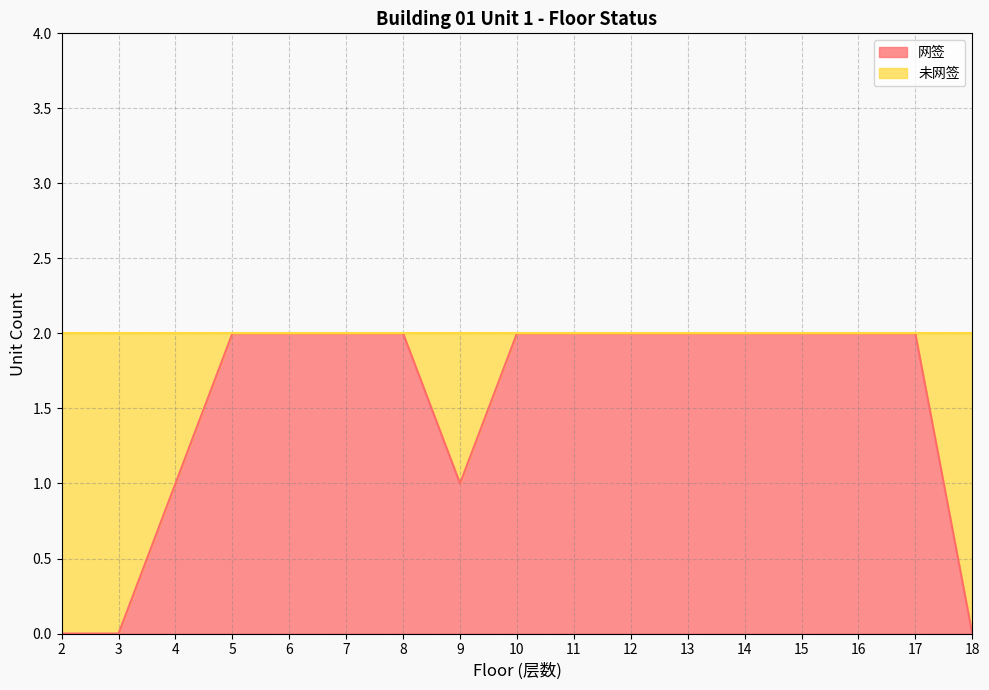

Reading right to left, transcribe all the data shown in this chart.

0	2	2	2	2	2	2	2	2	1	2	2	2	2	1	0	0